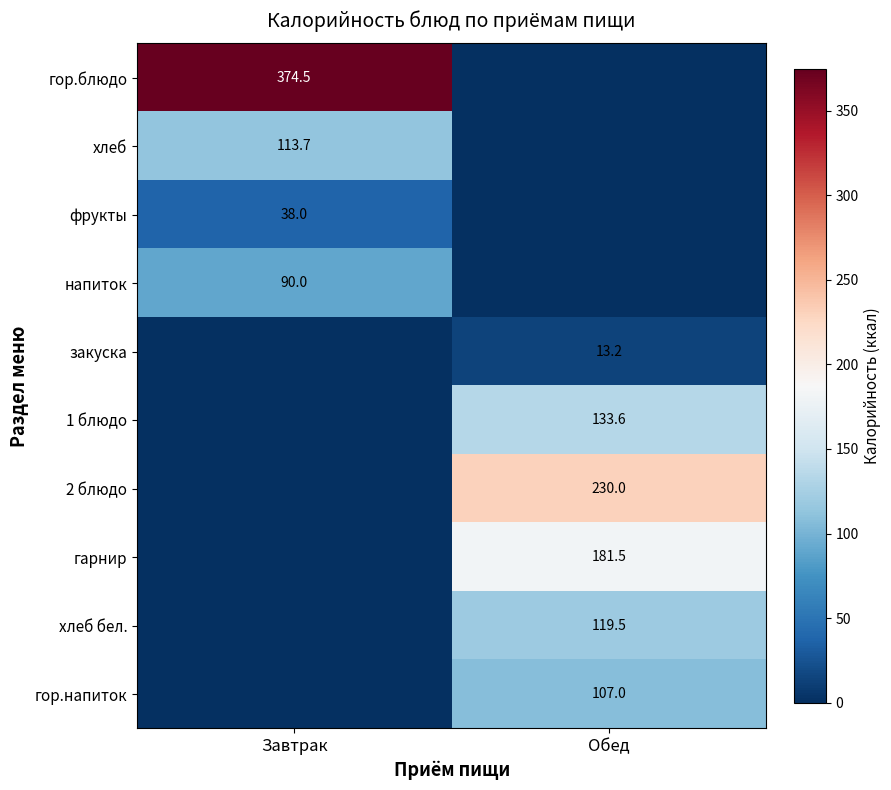

The фрукты series shows 64.3 at Завтрак. True or false?

False